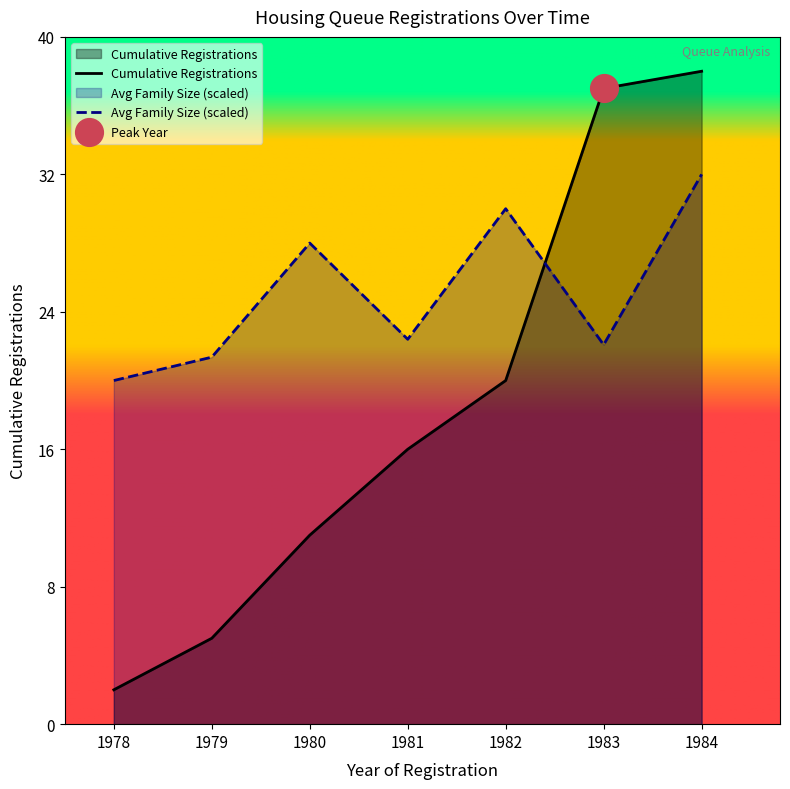

Which series has the largest total across all categories?

Avg Family Size (scaled)